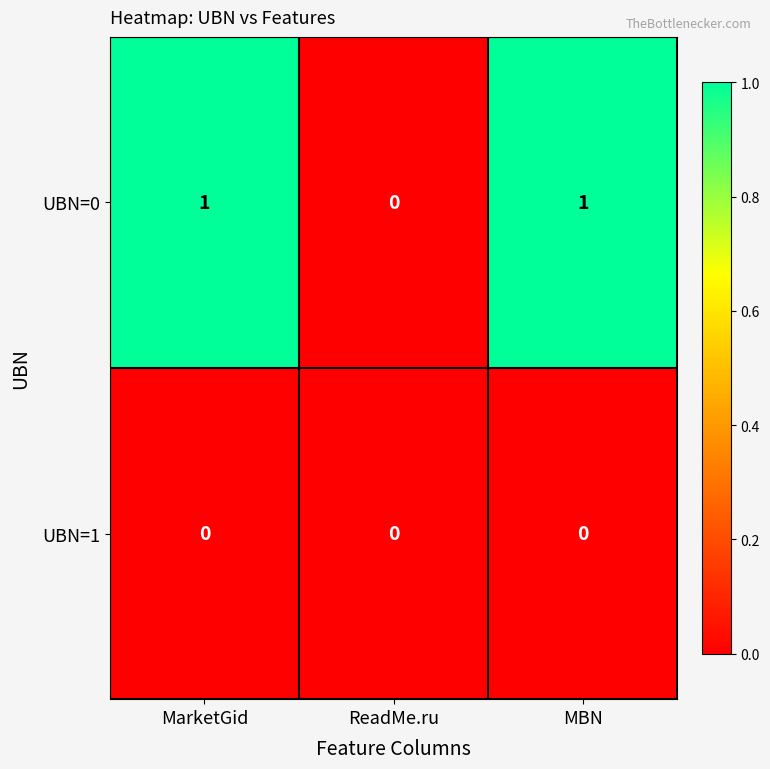

List the series in order of their peak value, highest first.

UBN=0, UBN=1